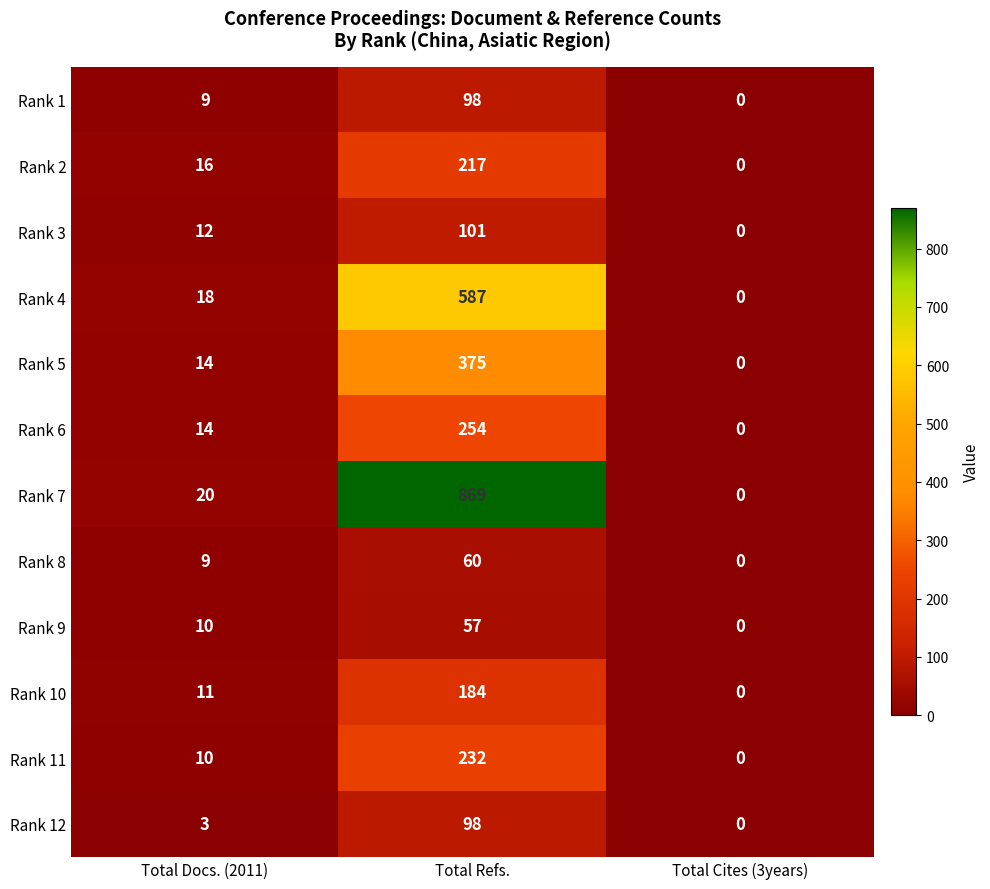

Between Total Refs. and Total Cites (3years), which series saw the biggest shift?

Rank 7